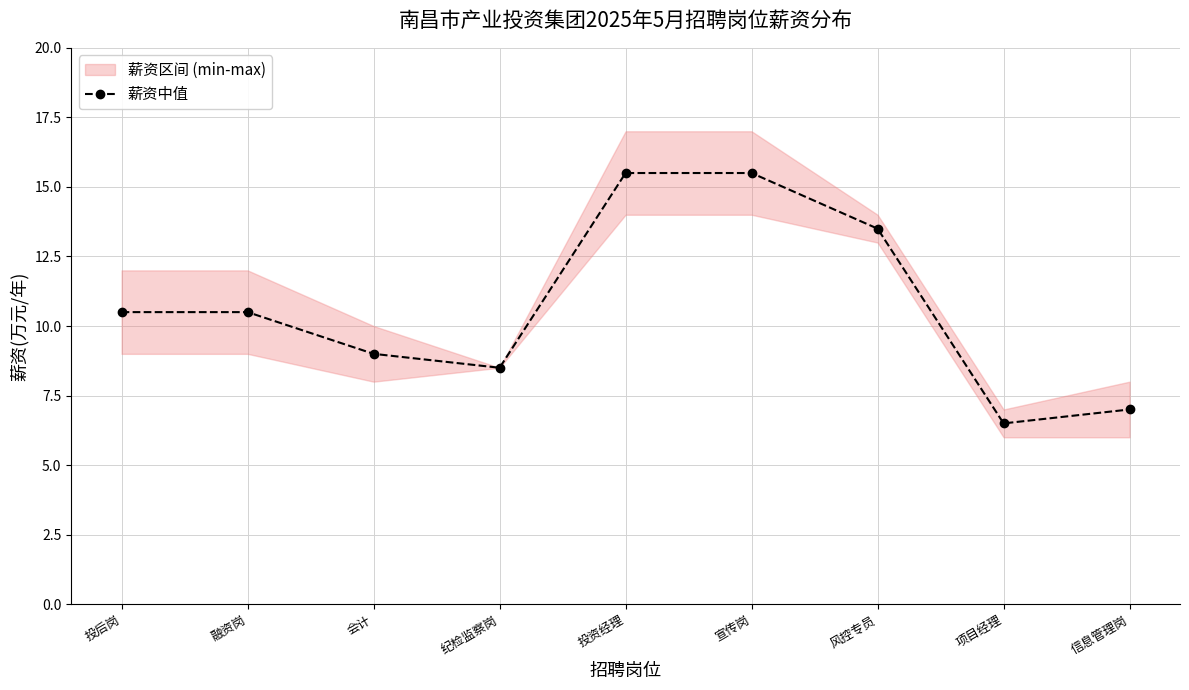

How many values in the 薪资中值 series are below 10?

4